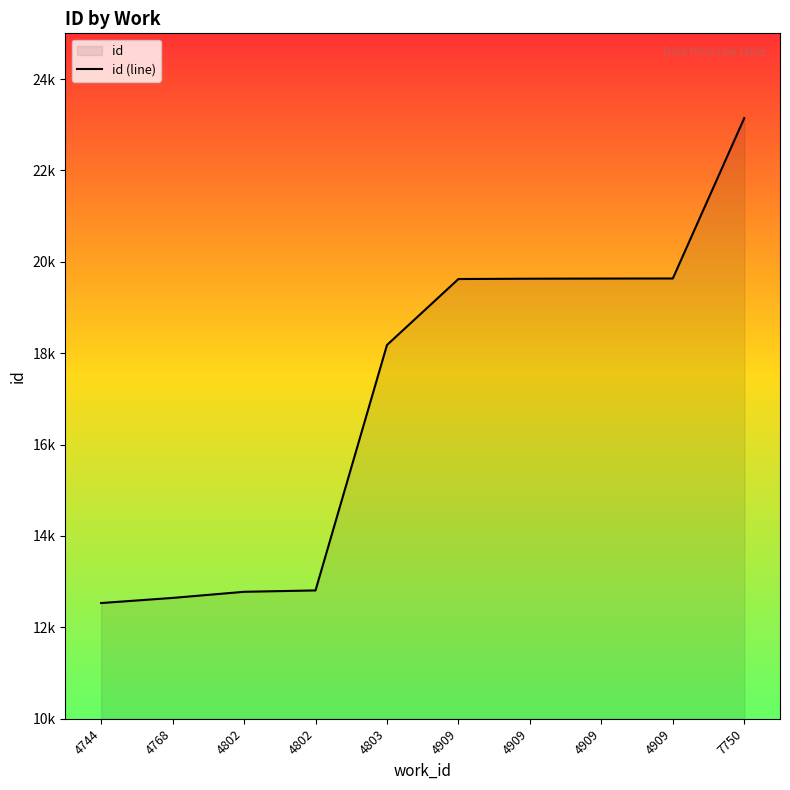

What is the smallest value displayed?

12532